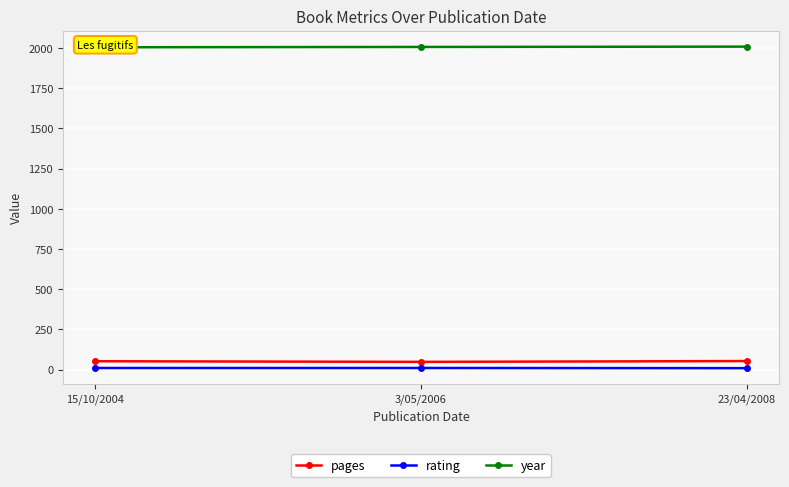

Is it true that rating equals 9 at 23/04/2008?

True